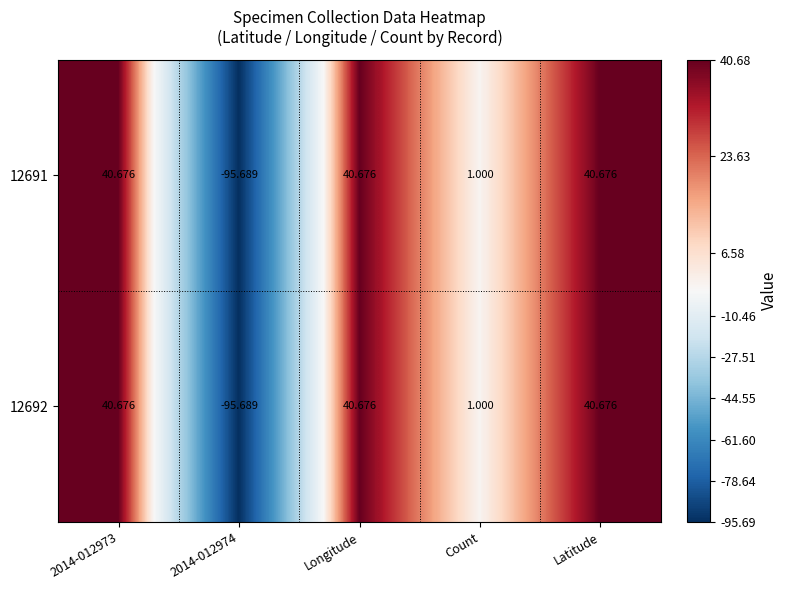

Is the value of 12691 at Count greater than the value of 12692 at Longitude?

No